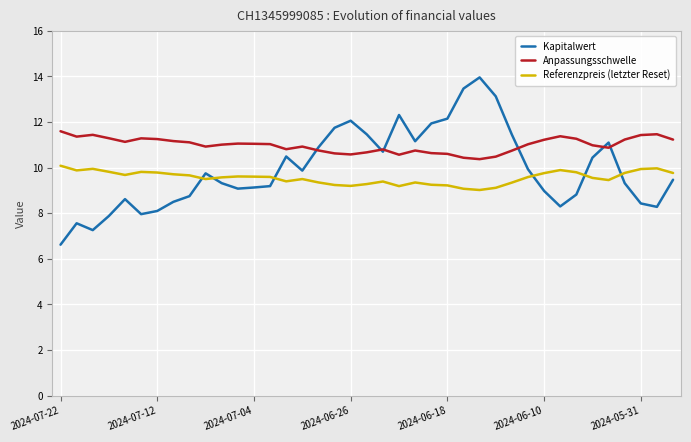

What is the greatest value displayed?

14.0